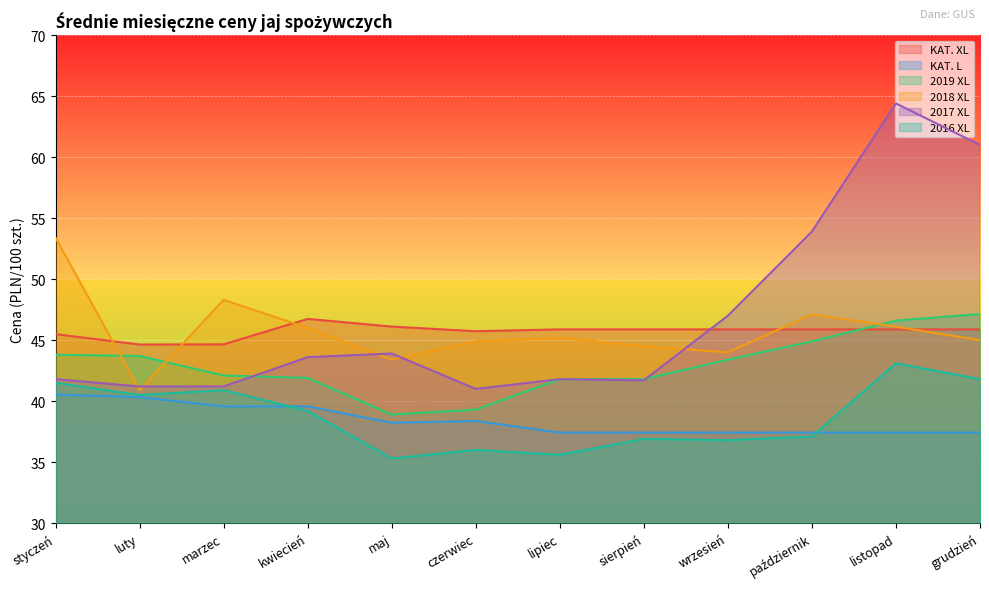

How many lines are shown in the chart?

6